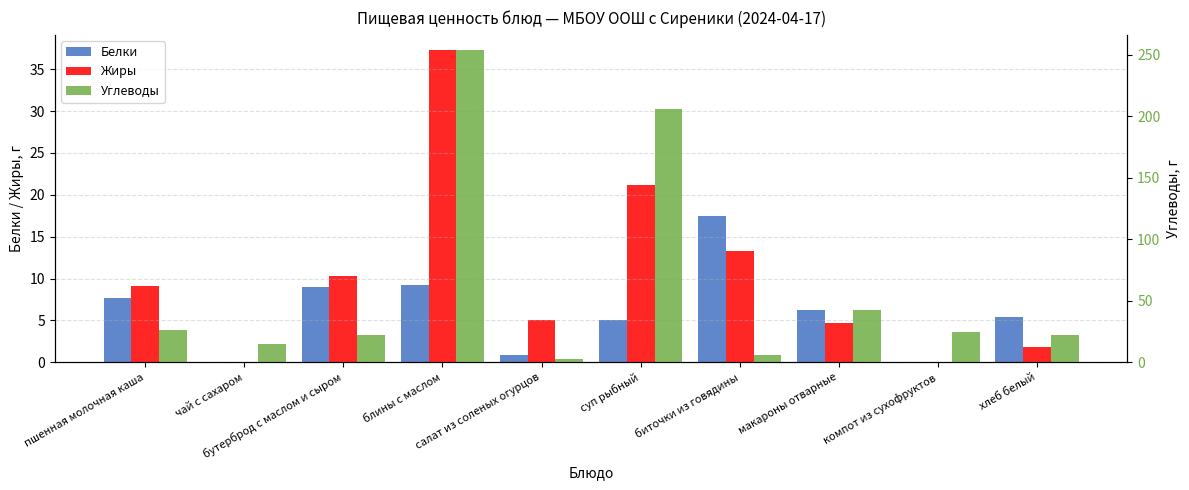

What is the sum of the Белки values at блины с маслом and чай с сахаром?

9.2